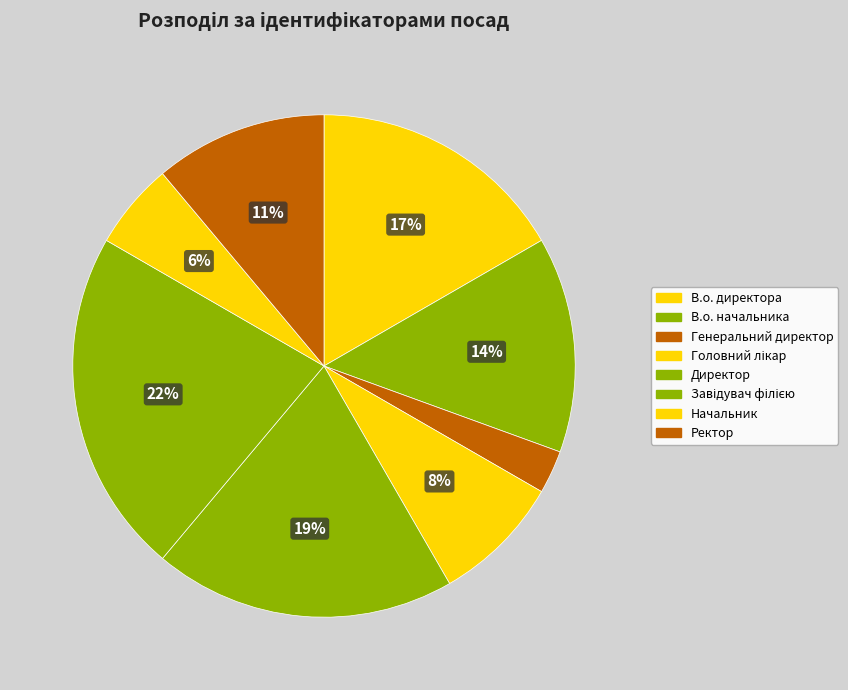

Combined, what portion of the pie is Головний лікар and В.о. начальника?

22.2%